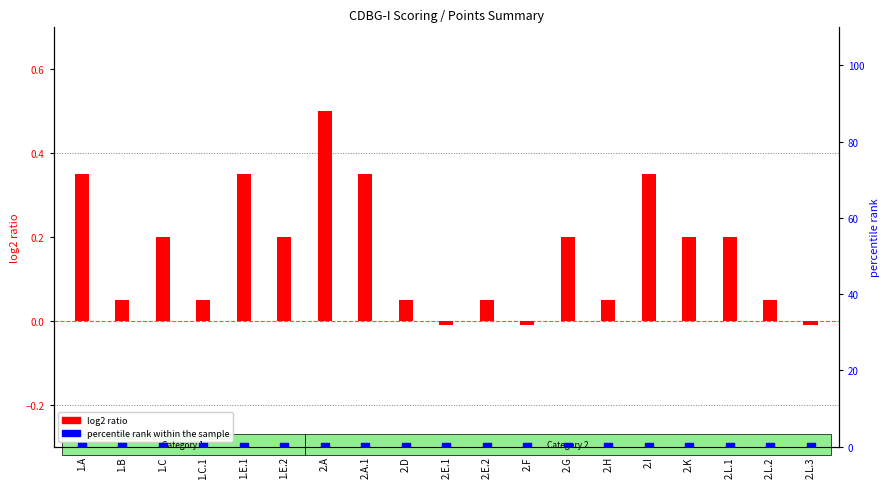

Which series reaches the minimum Y coordinate?

log2 ratio